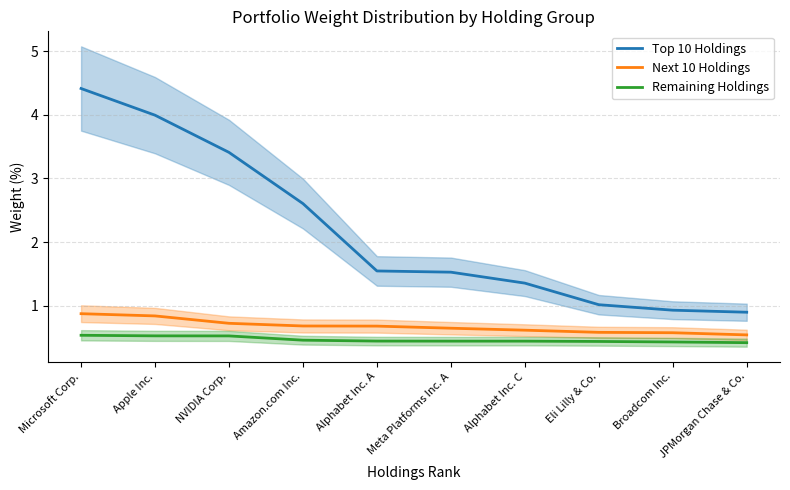

Reading left to right, extract all data points from this chart.

Top 10 Holdings: 4.4	4.0	3.4	2.6	1.5	1.5	1.4	1.0	0.9	0.9
Next 10 Holdings: 0.9	0.8	0.7	0.7	0.7	0.6	0.6	0.6	0.6	0.5
Remaining Holdings: 0.5	0.5	0.5	0.5	0.4	0.4	0.4	0.4	0.4	0.4